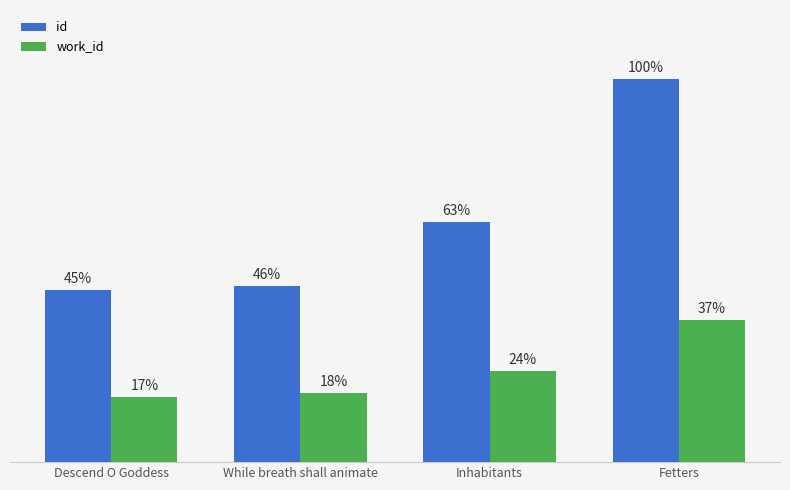

Does the chart contain stacked bars?

No